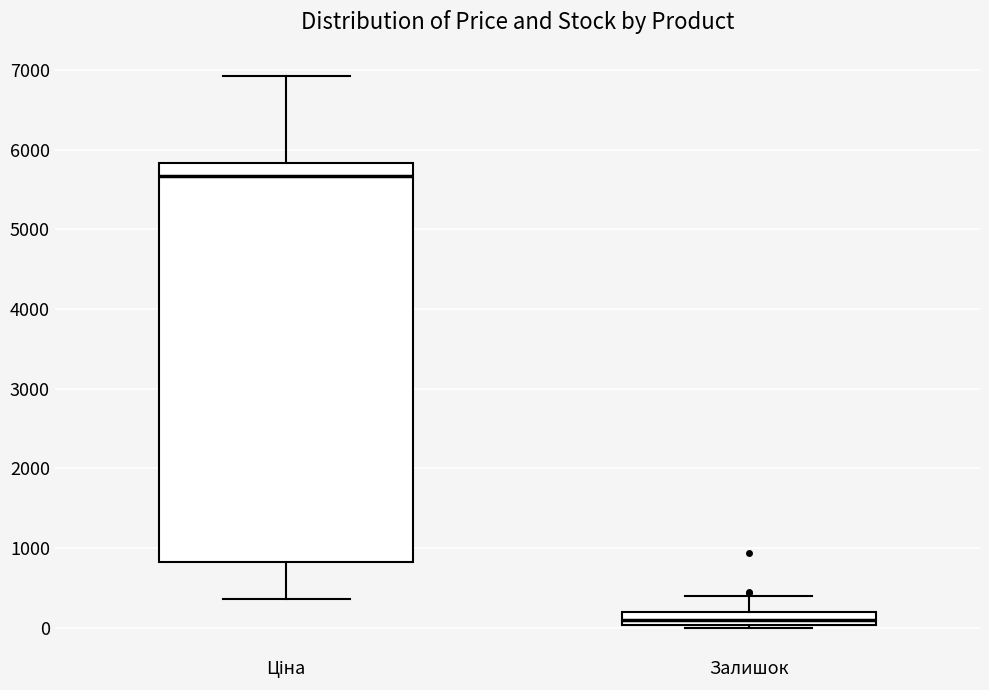

Which box's median line is the highest?

Ціна